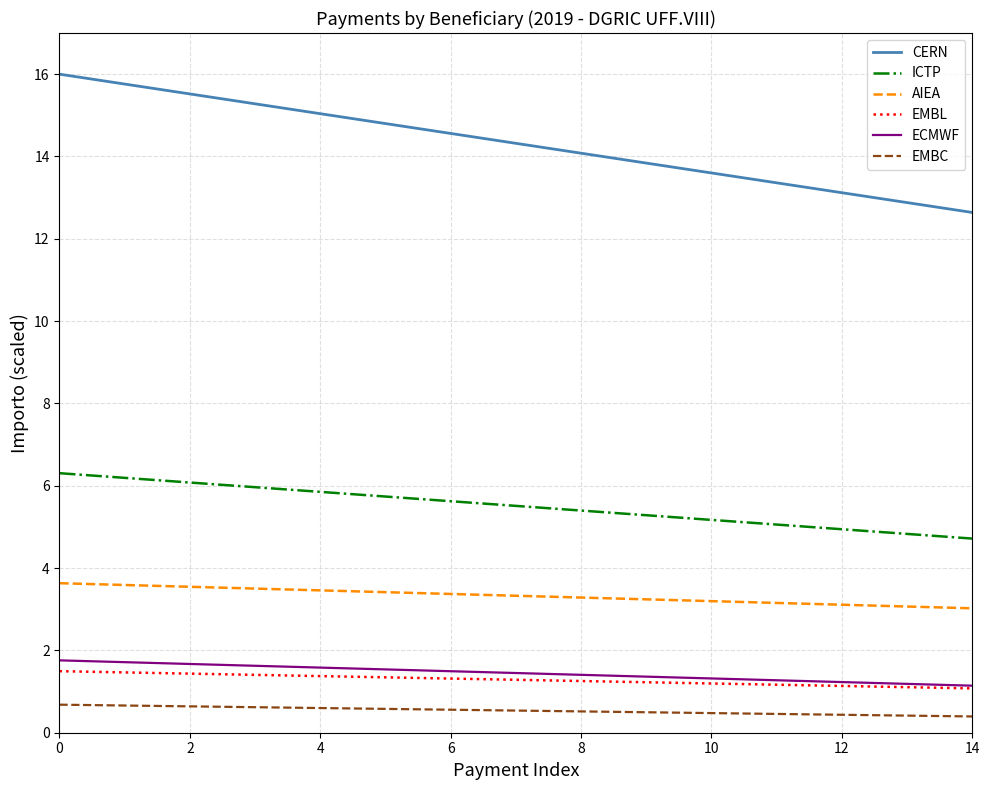

True or false: ECMWF and ICTP cross at least once.

False